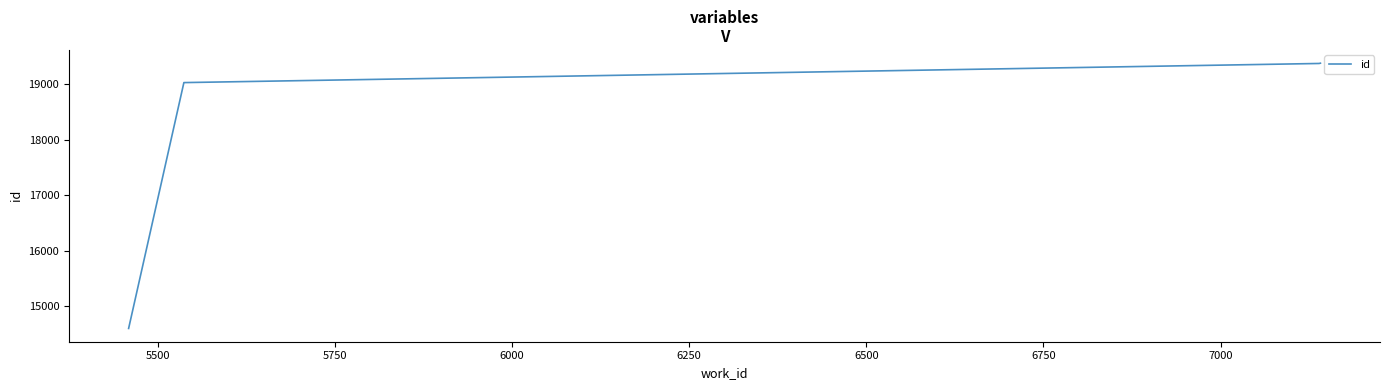

What is the smallest value displayed?

14596